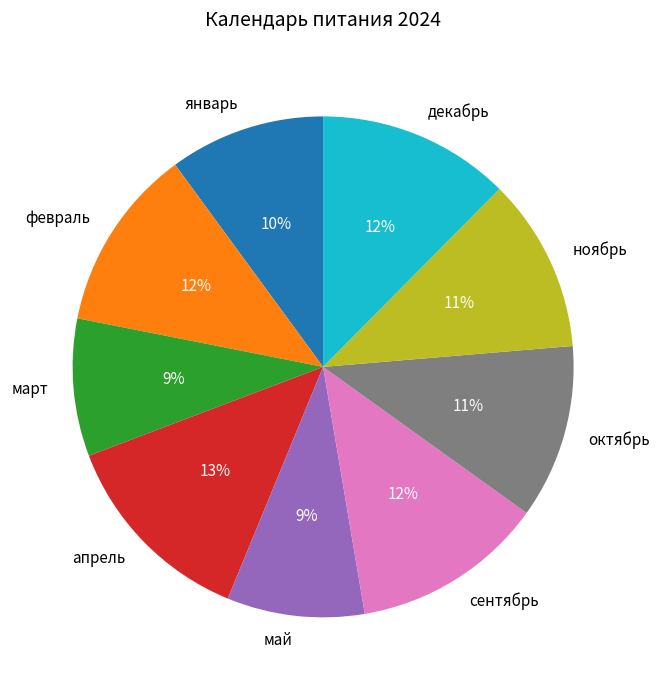

How many segments does this pie chart have?

9